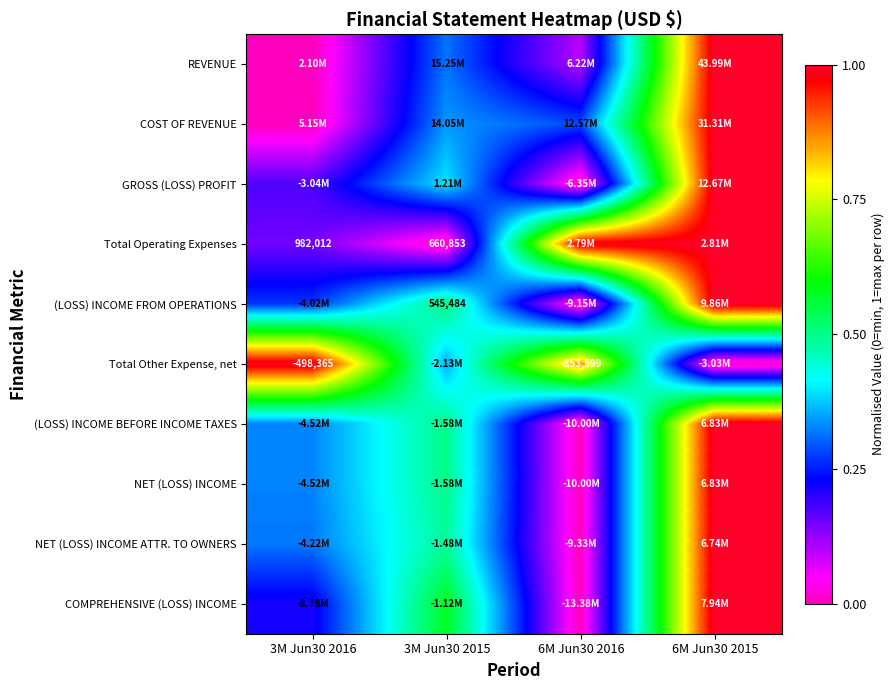

How many data points does each series have?

4